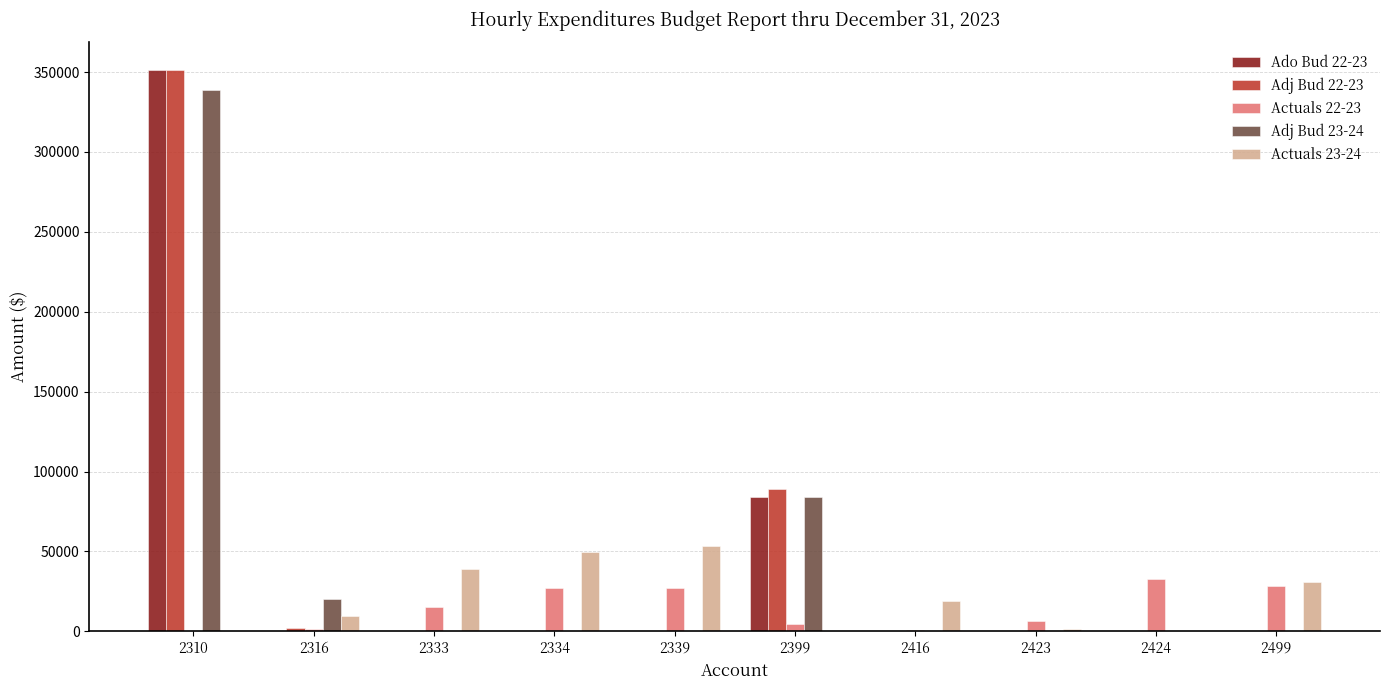

What is the sum of all Actuals 22-23 values?

143090.5